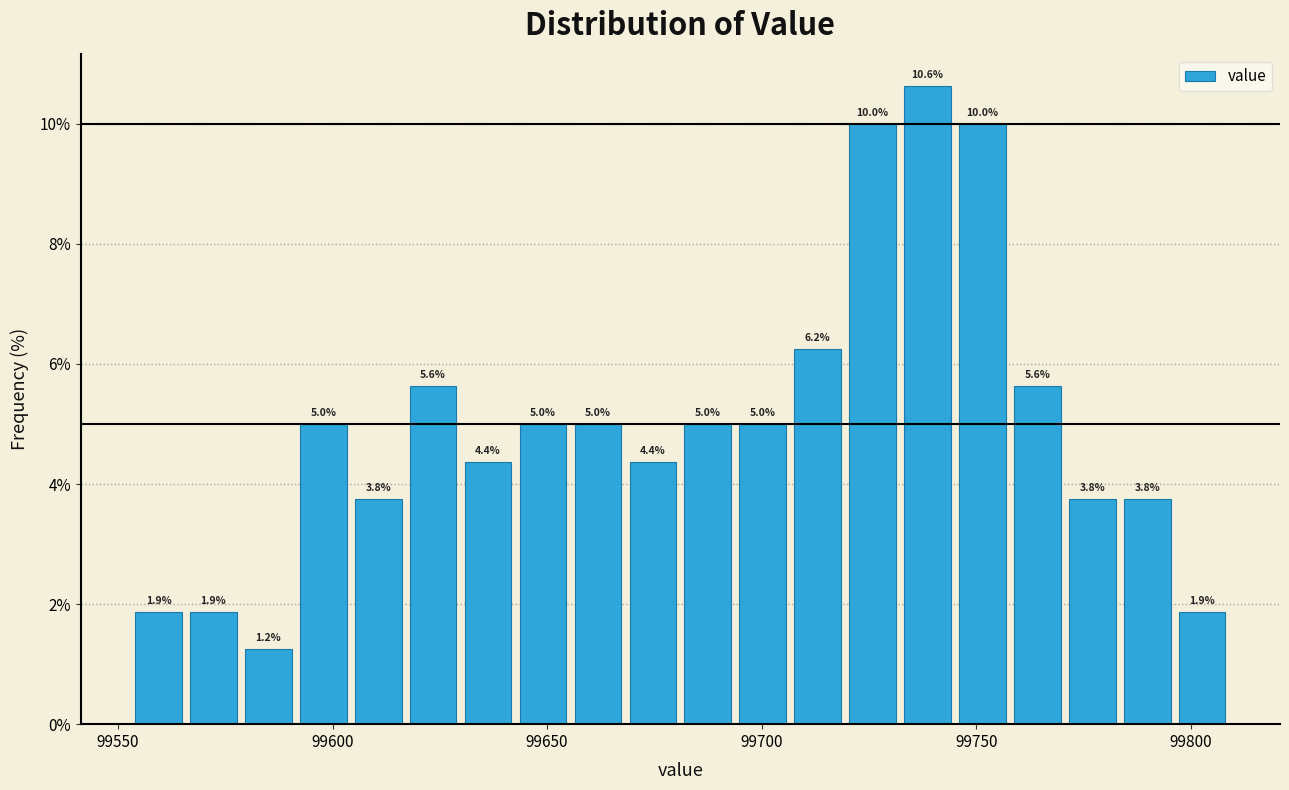

Read against the x-axis, roughly where is the centre of the tallest bar?

99740